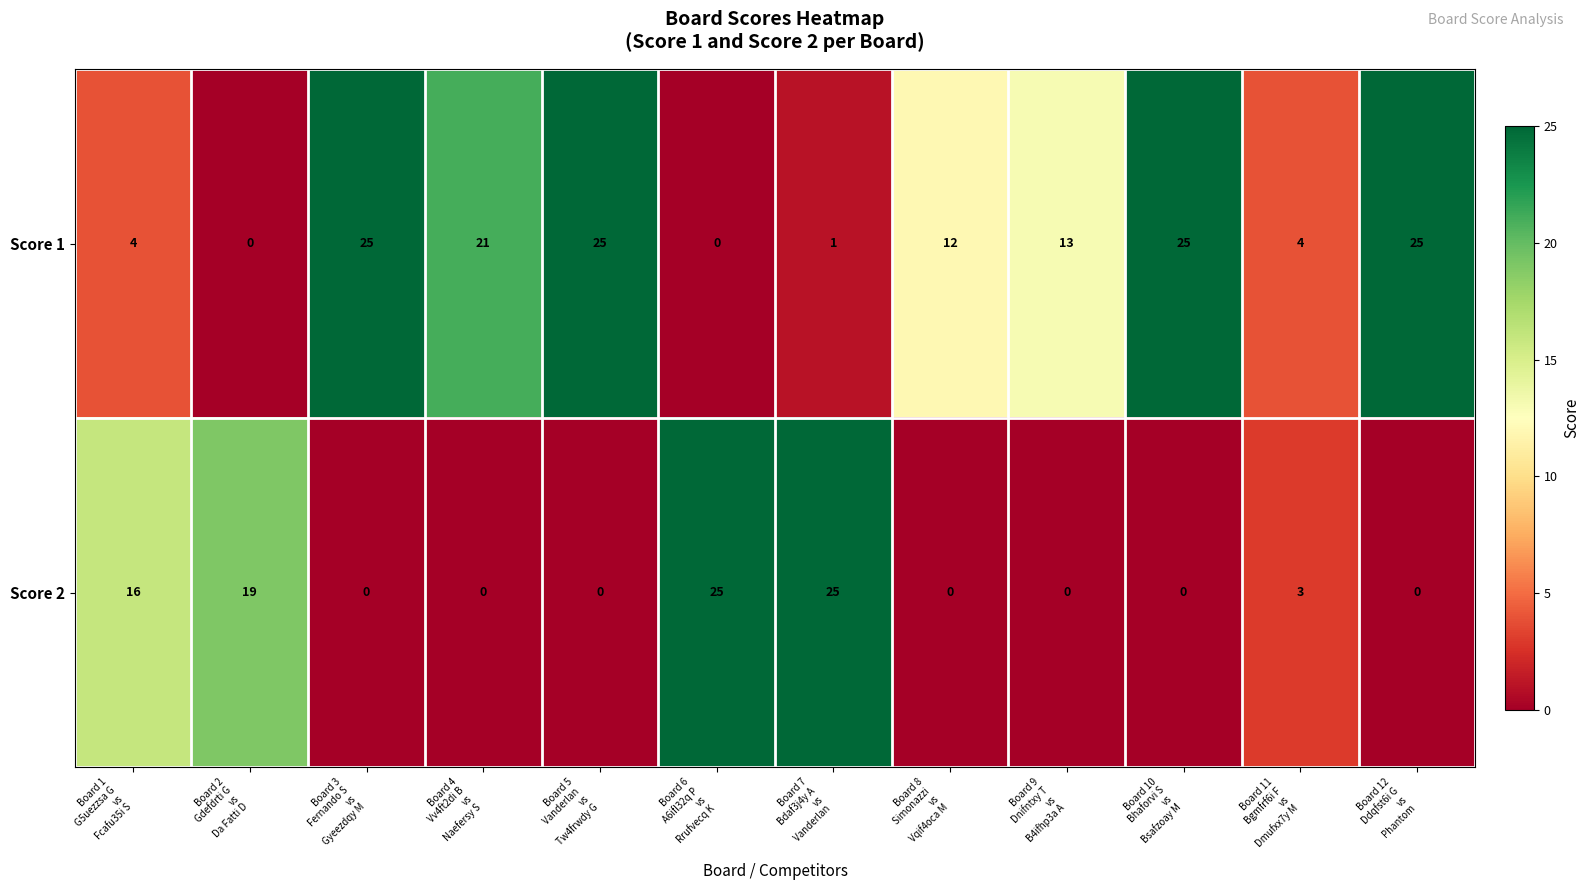

Count the number of data series in this chart.

2